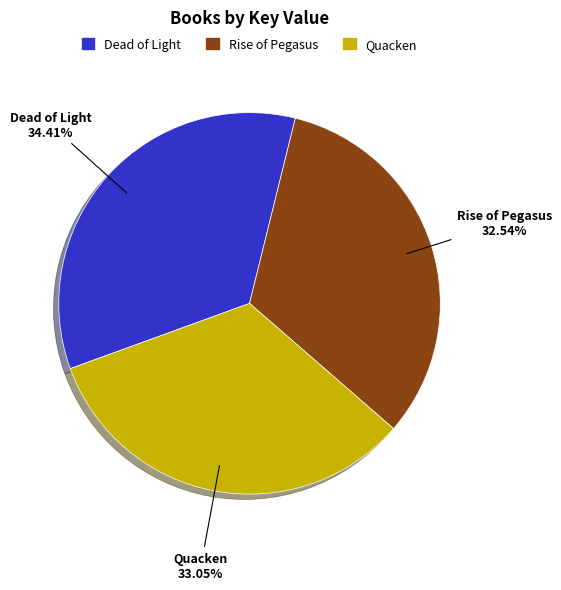

Is Rise of Pegasus the majority of the pie?

No